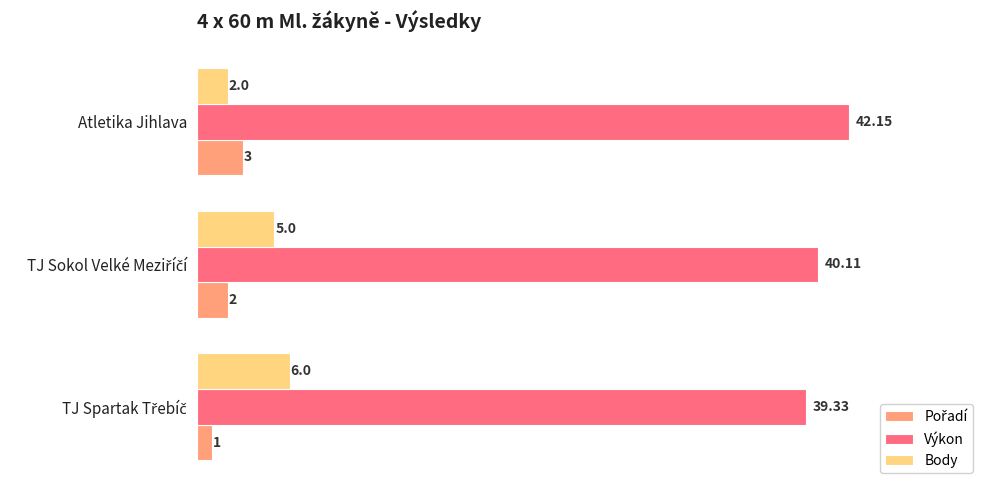

What is the sum of all Body values?

13.0